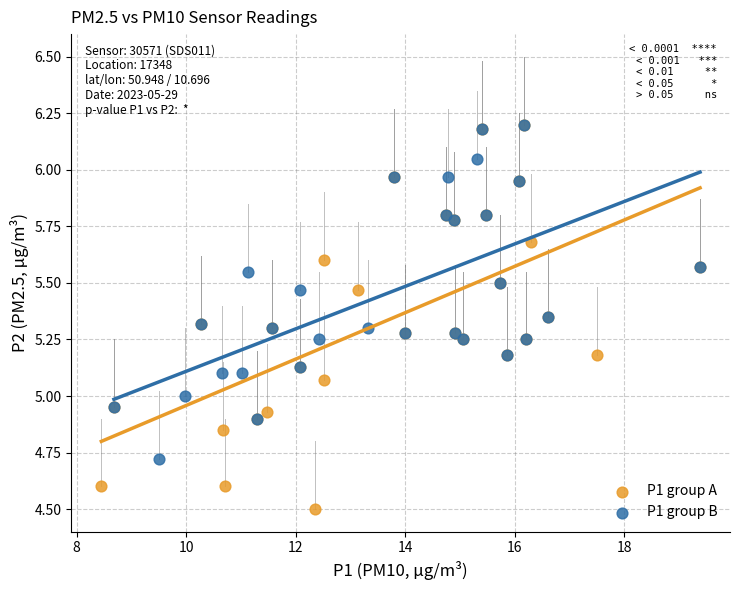

Which series has the largest Y range (max minus min)?

P1 group A